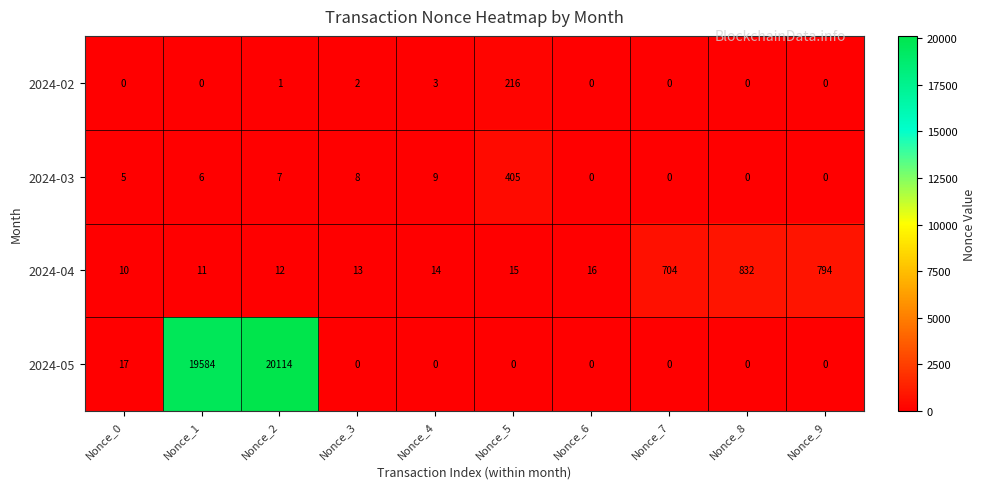

How many data points in 2024-02 are above 0?

4